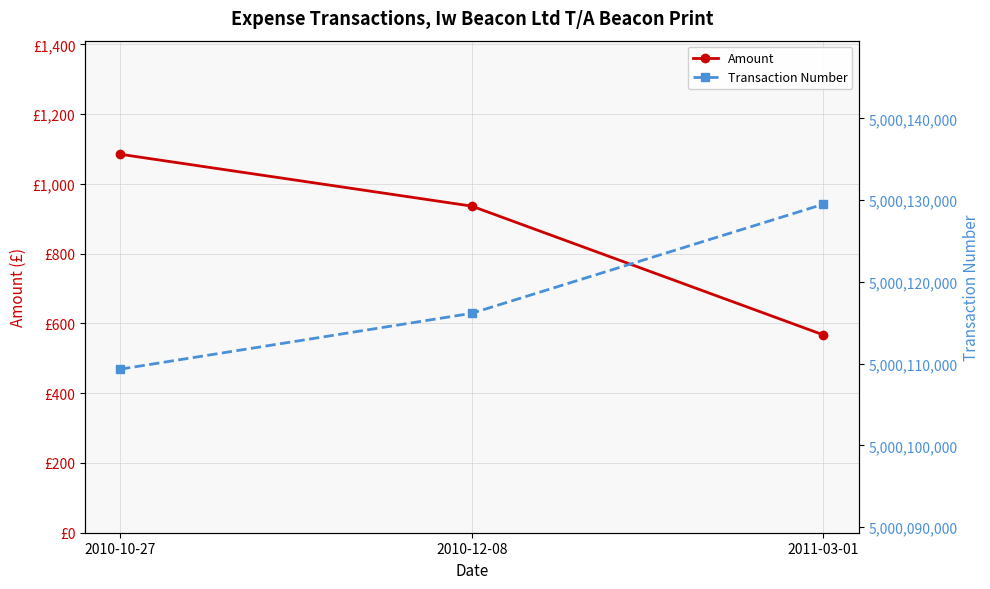

Which category has the highest value in the Amount series?

2010-10-27